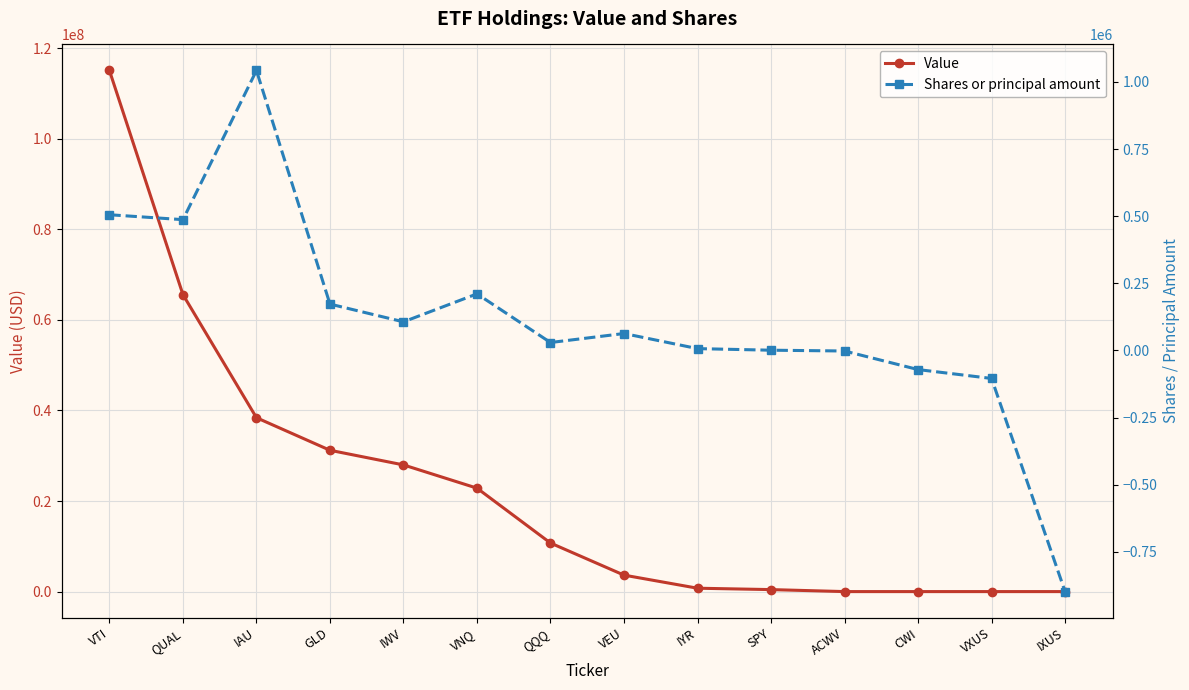

Rank the categories by Shares or principal amount value from highest to lowest.

IAU, VTI, QUAL, VNQ, GLD, IWV, VEU, QQQ, IYR, SPY, ACWV, CWI, VXUS, IXUS